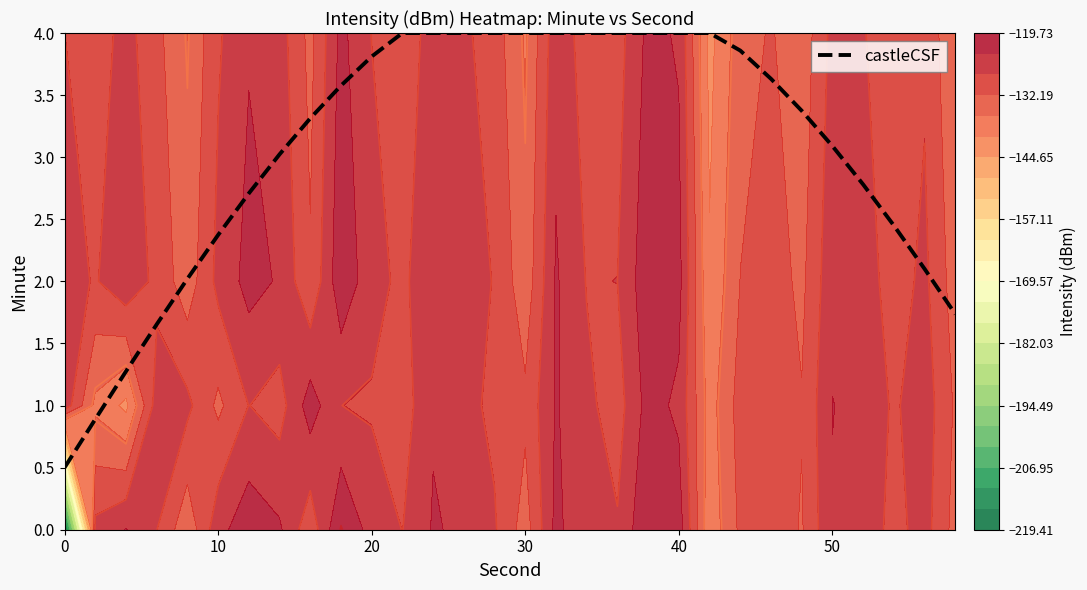

What is the maximum value for castleCSF?

4.0